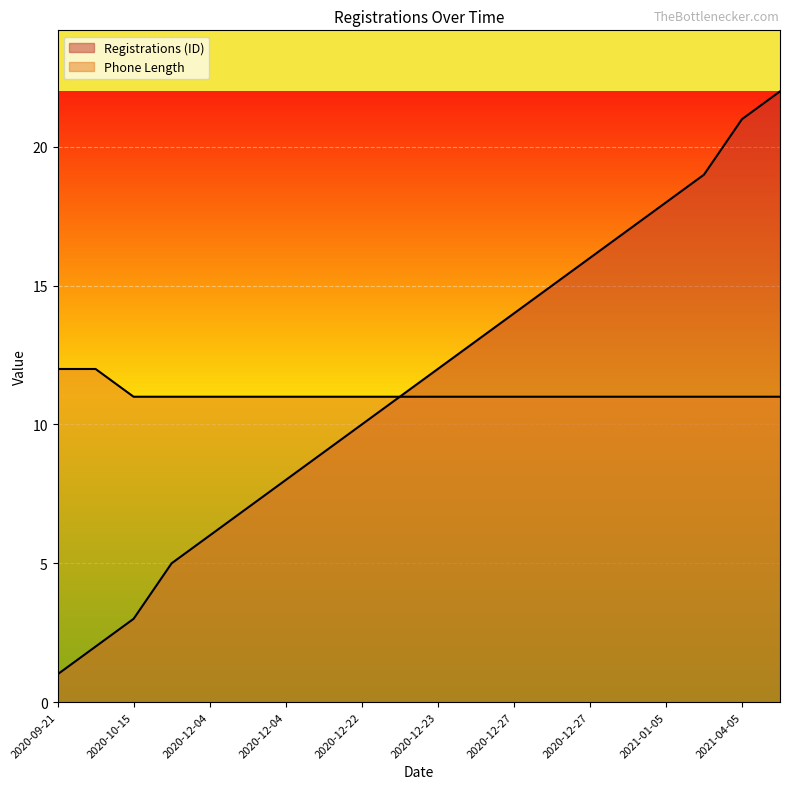

Is the value of Registrations (ID) at 2020-12-03 greater than the value of Phone Length at 2021-04-05?

No